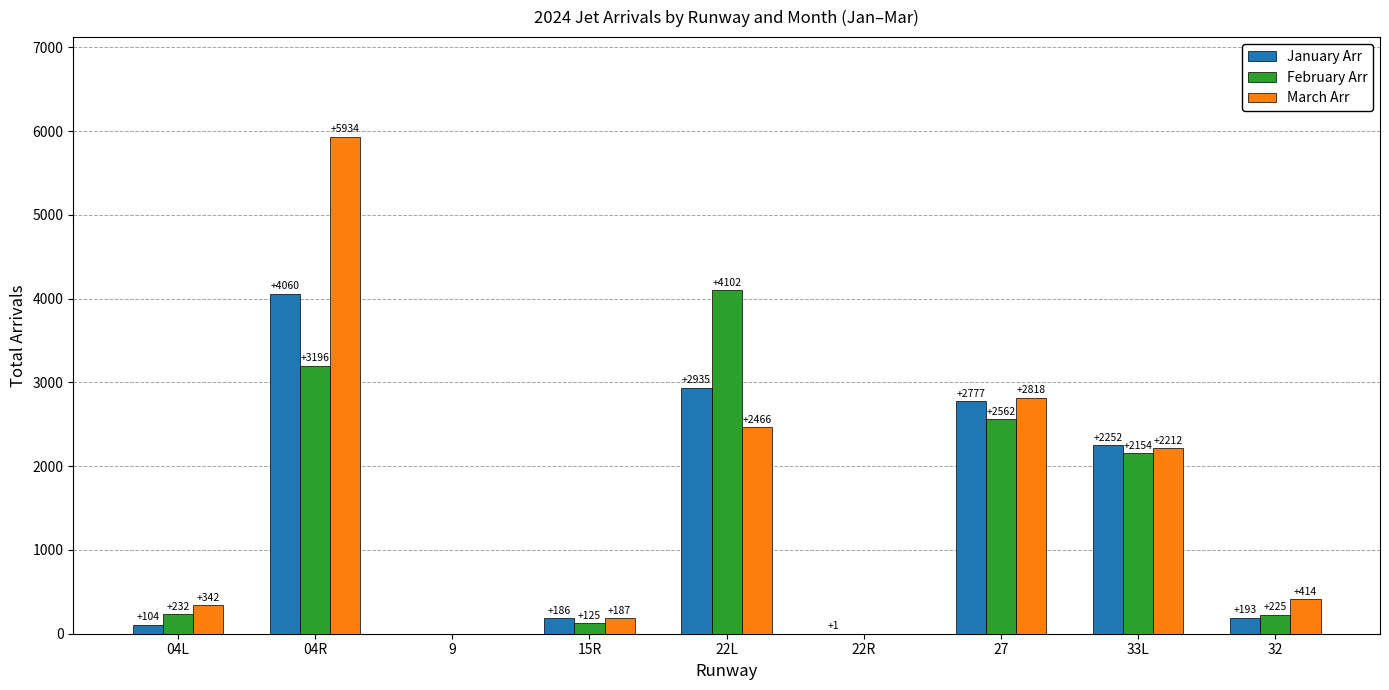

What is the sum of the March Arr values at 27 and 9?

2818